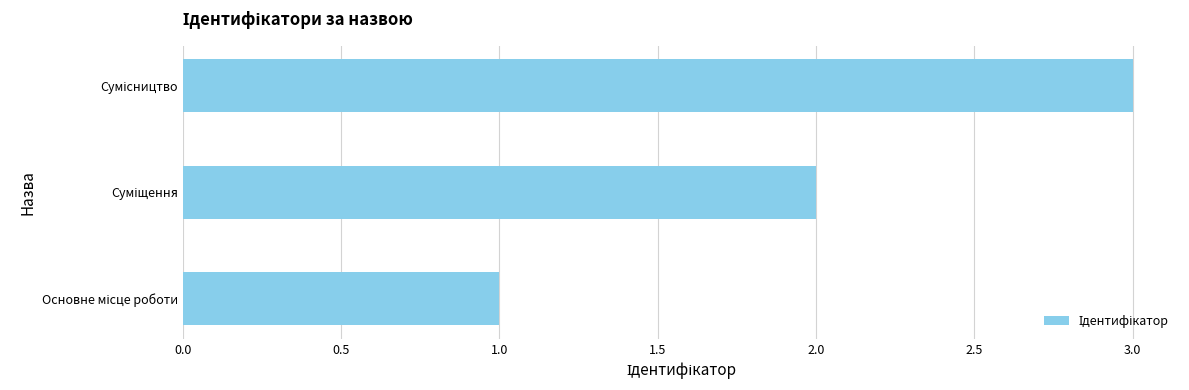

What is the greatest value displayed?

3